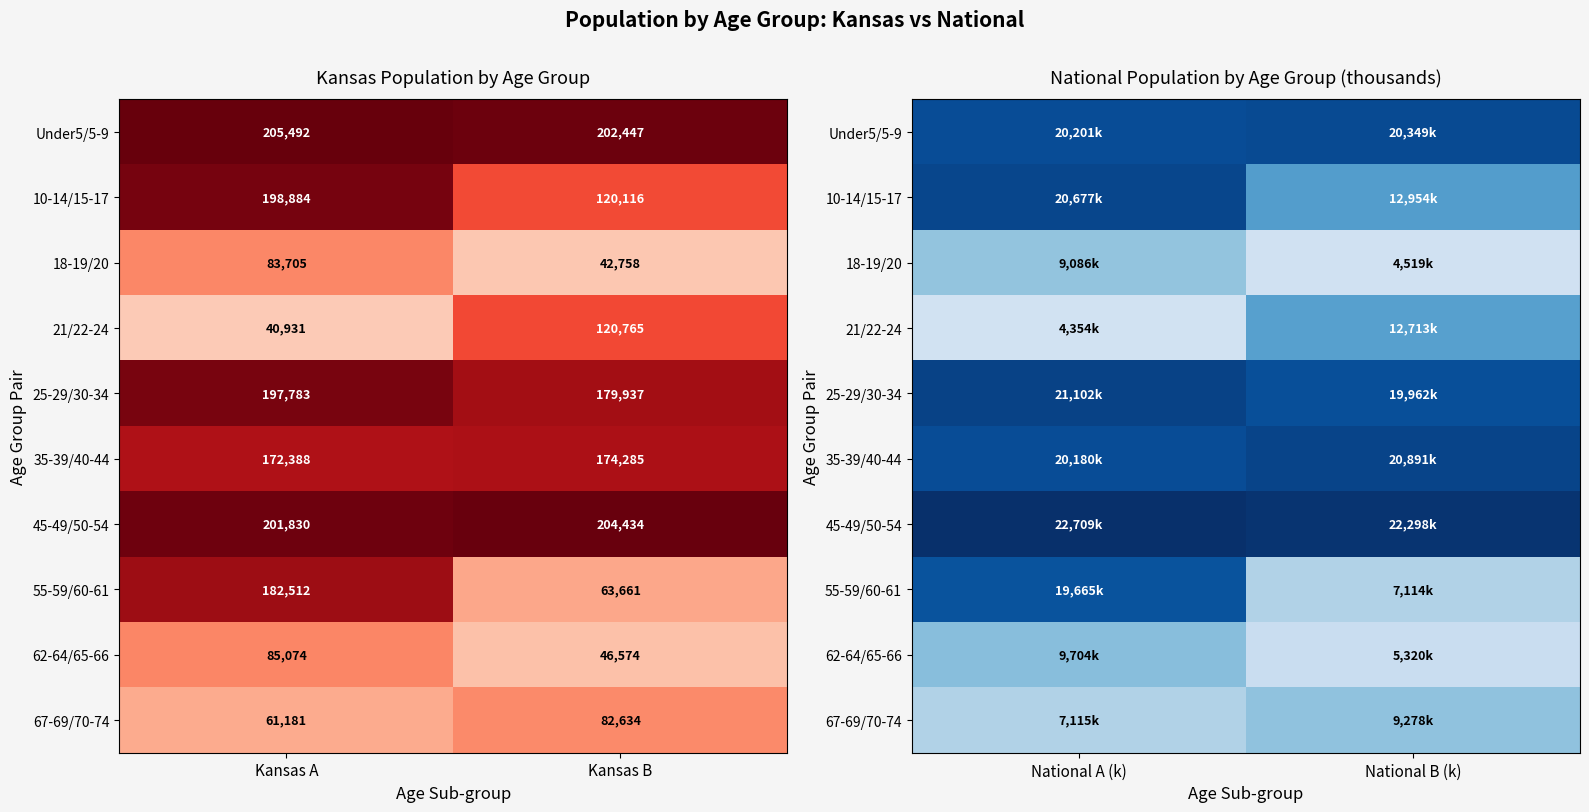

How many data points does each series have?

2